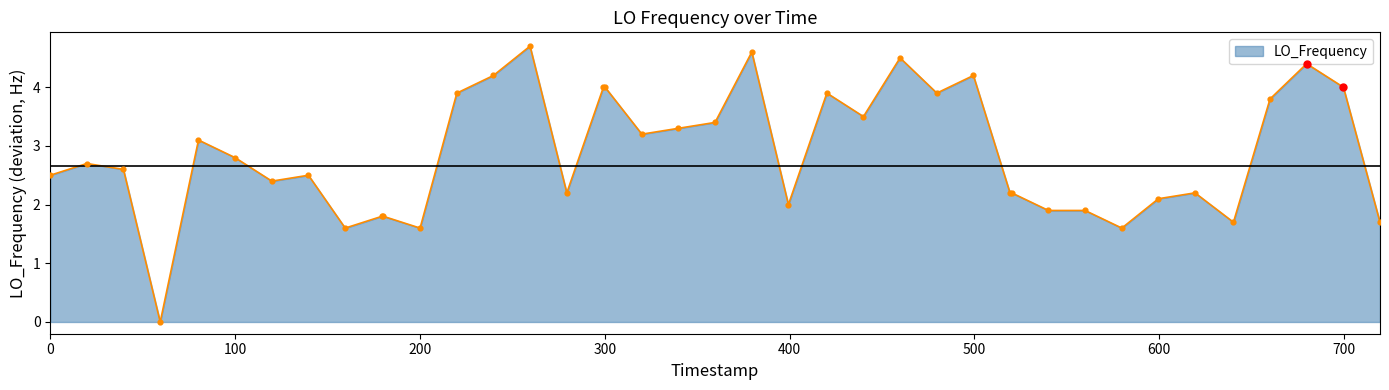

What is the difference between the maximum and minimum values?

4.7